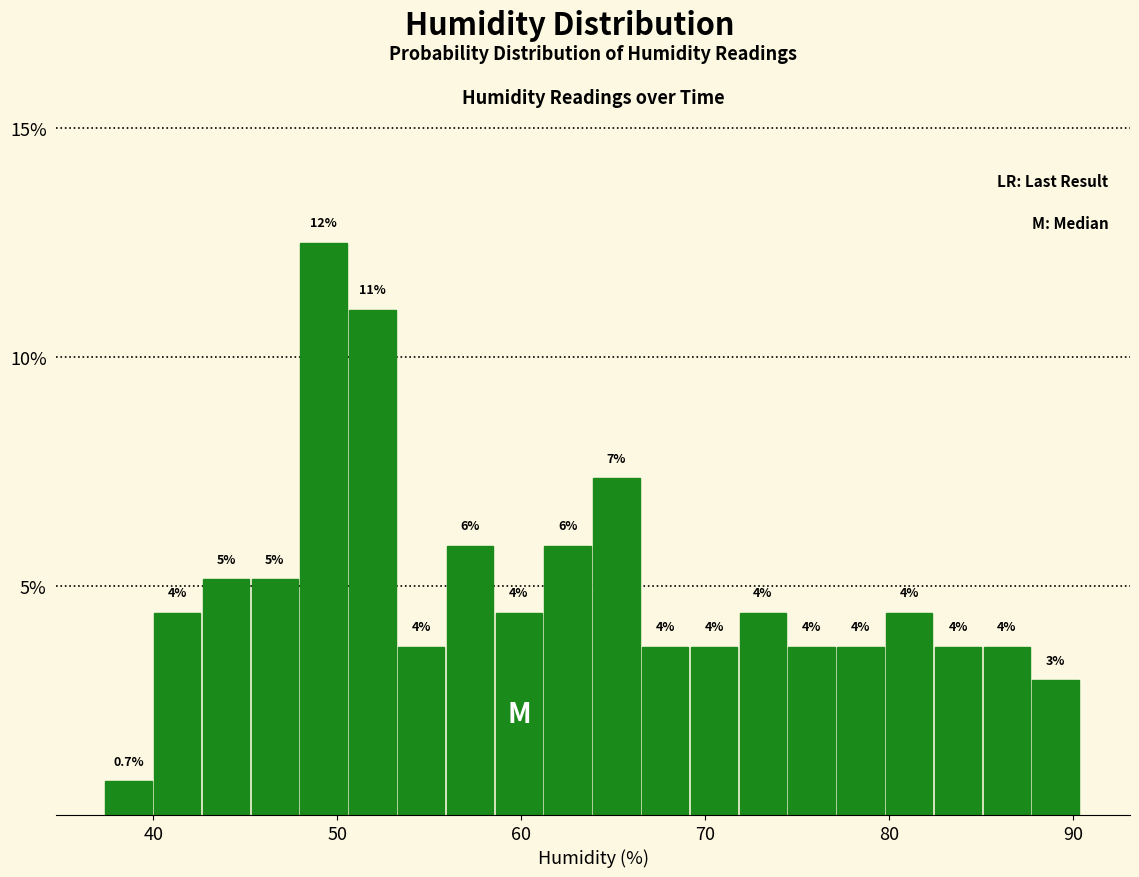

Around what value on the x-axis is the tallest bar? Give the approximate position of its centre, as read against the axis.

49